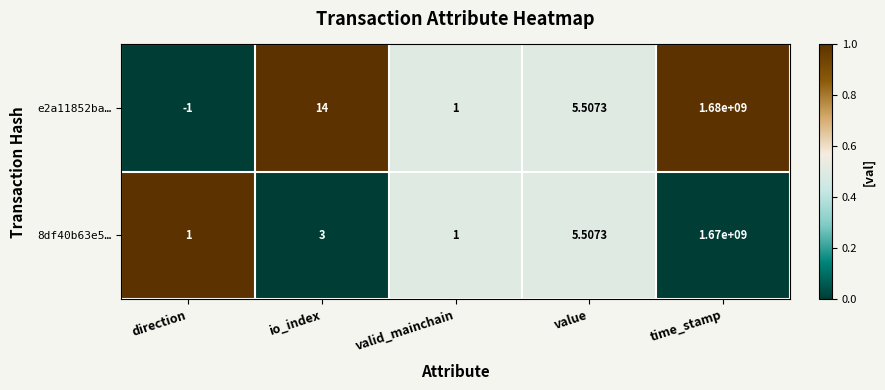

Which category has the highest value across all series?

time_stamp